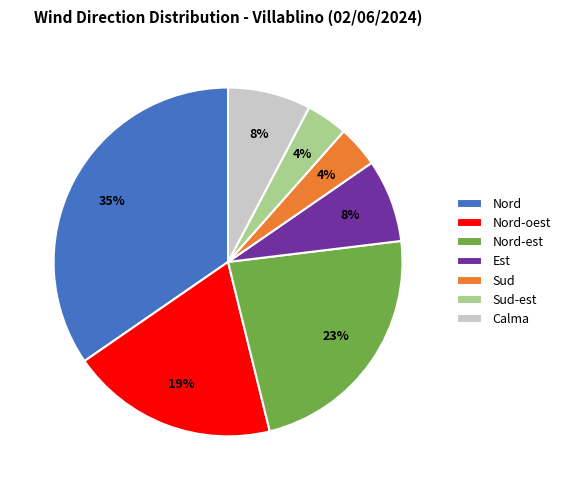

Which has a higher value, Sud-est or Calma?

Calma